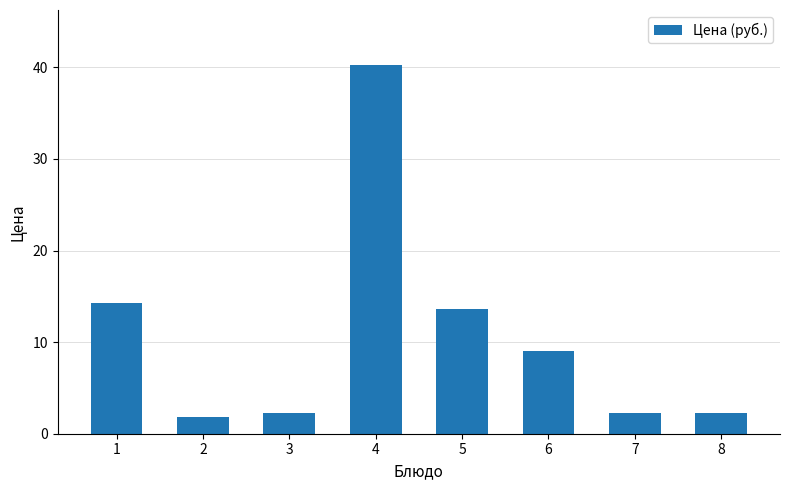

What is the sum of the values at 3 and 6?

11.2